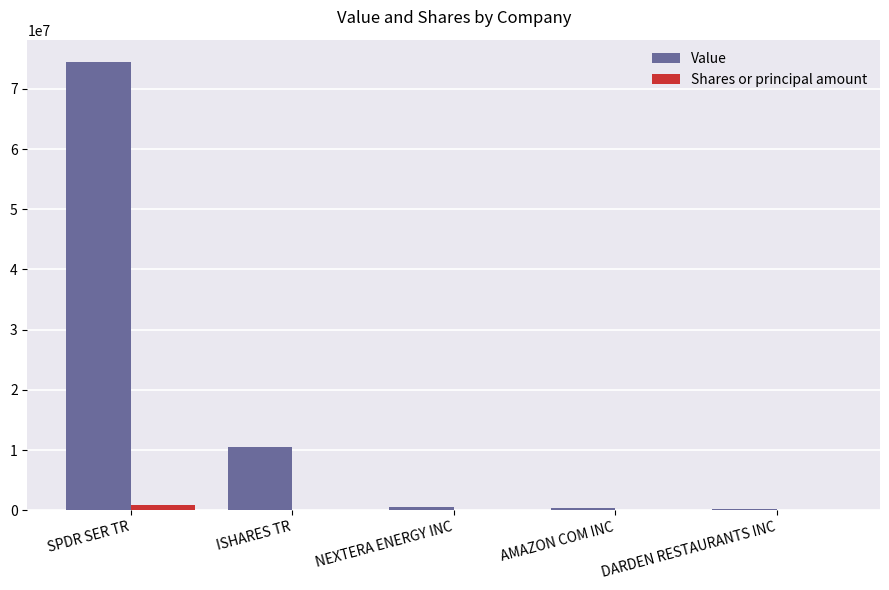

Which series changed the most between SPDR SER TR and ISHARES TR?

Value